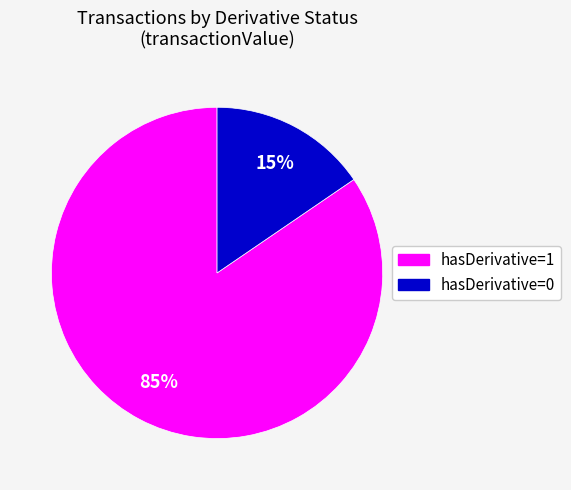

Count the number of slices in the pie.

2